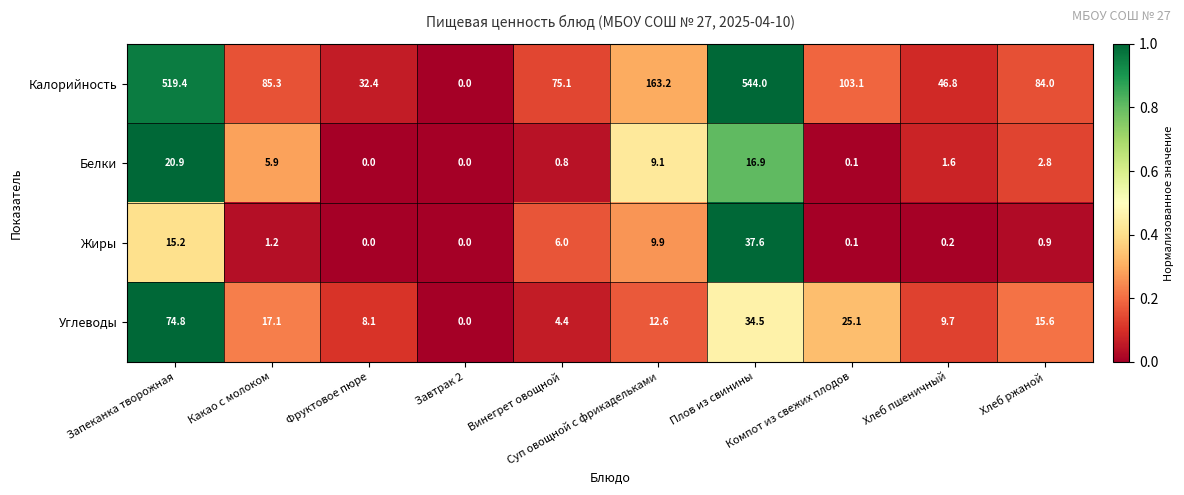

What is the average value of the Углеводы series?

20.2